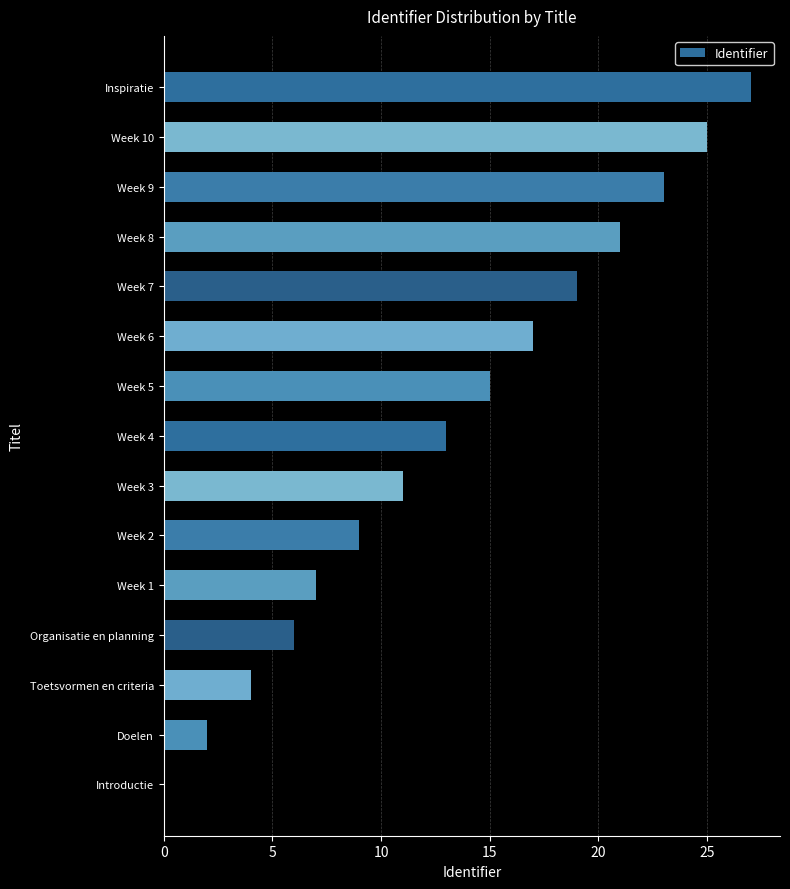

Is it true that the value at Week 3 is 11?

True